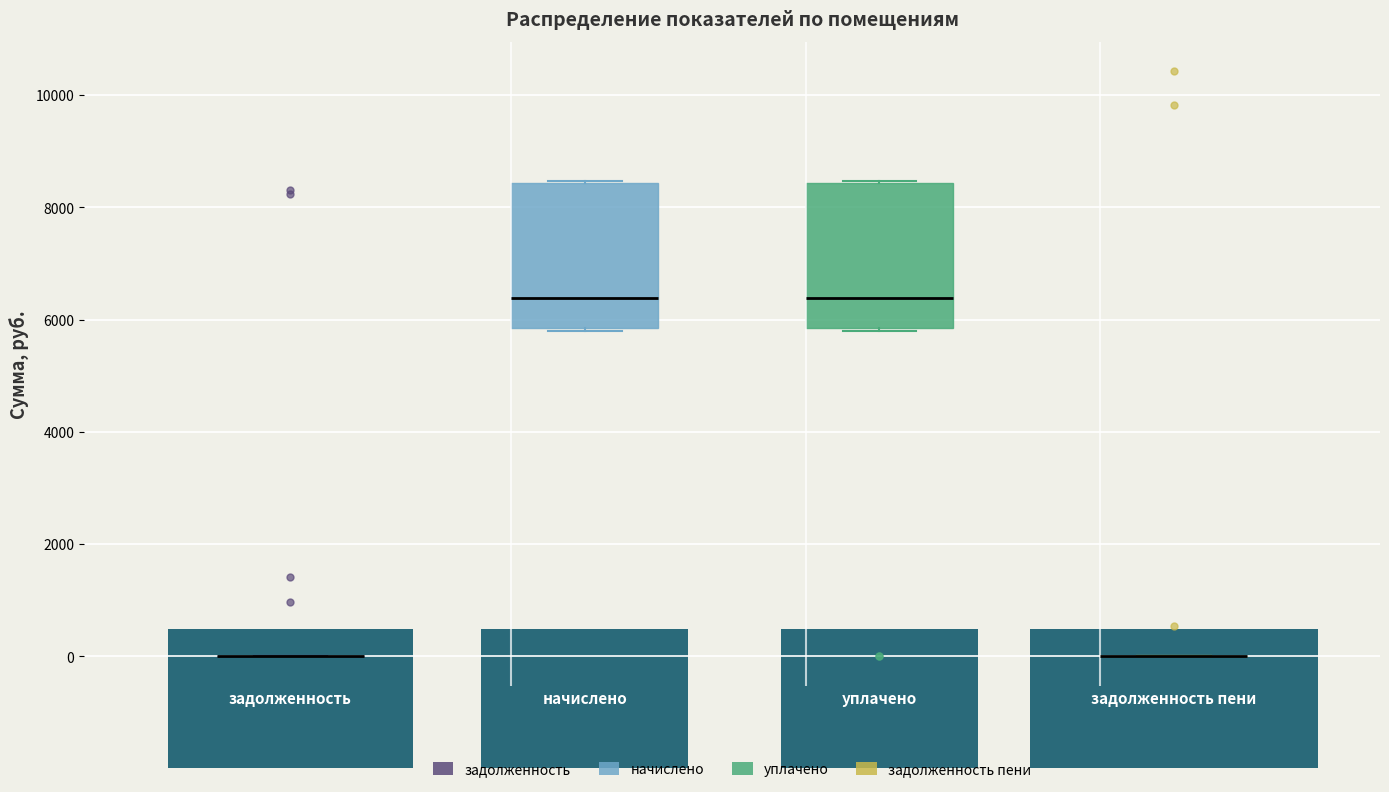

Reading left to right, read every box against the y-axis: the position of its median line, the range the box covers, and the ends of its whiskers. The values are not printed on the chart, so give them approximately, as read against the axis.

задолженность: box collapsed to a line at 0, whiskers 0 to 0
начислено: median 6400, box 5800 to 8400, whiskers 5800 to 8400
уплачено: median 6400, box 5800 to 8400, whiskers 5800 to 8400
задолженность пени: box collapsed to a line at 0, whiskers 0 to 0